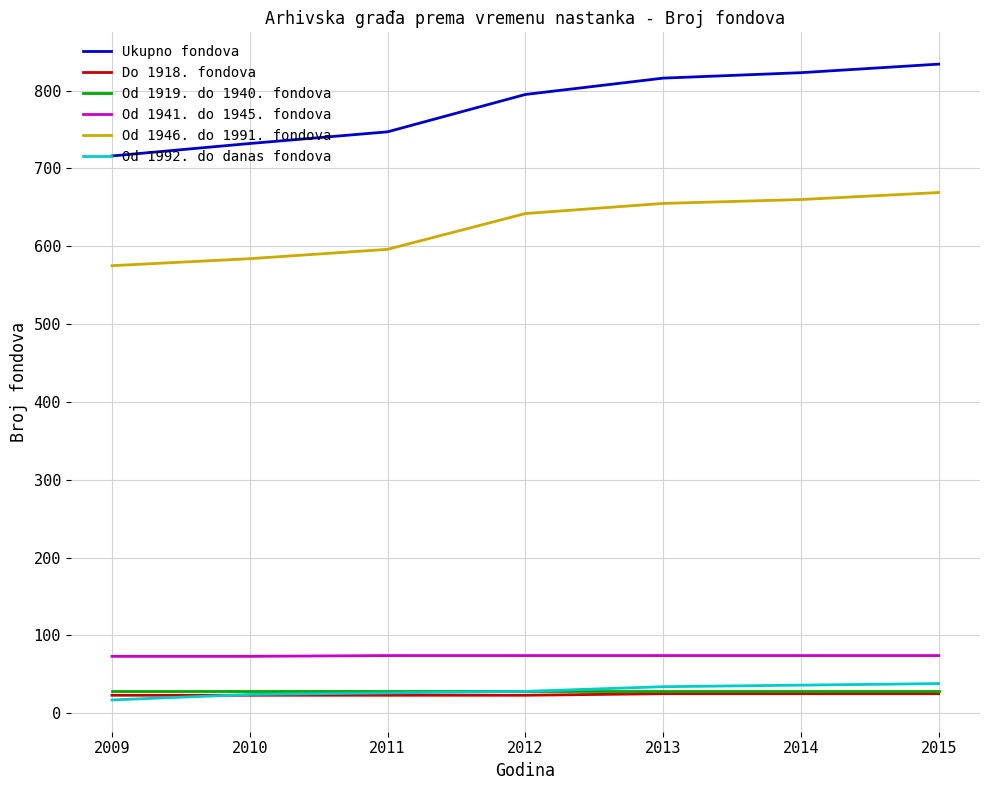

What is the approximate value of Do 1918. fondova at 2014?

25